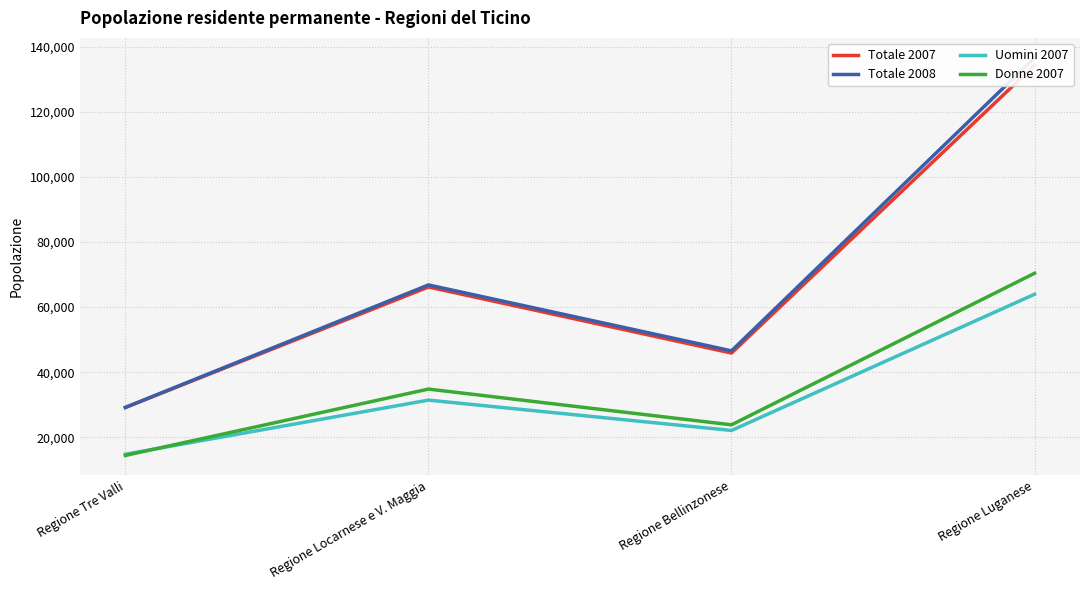

At which label does Totale 2007 first exceed 66190?

Regione Luganese